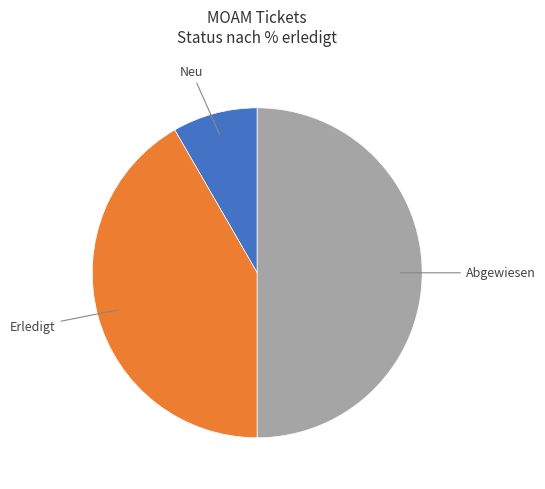

Does Erledigt represent more than half of the total?

No